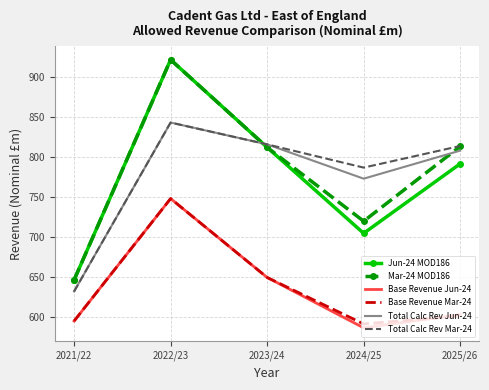

Which label corresponds to the largest value in the chart?

2022/23